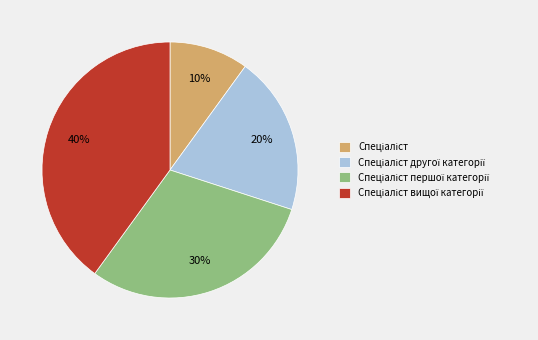

To the nearest percent, what is the average slice percentage?

25%